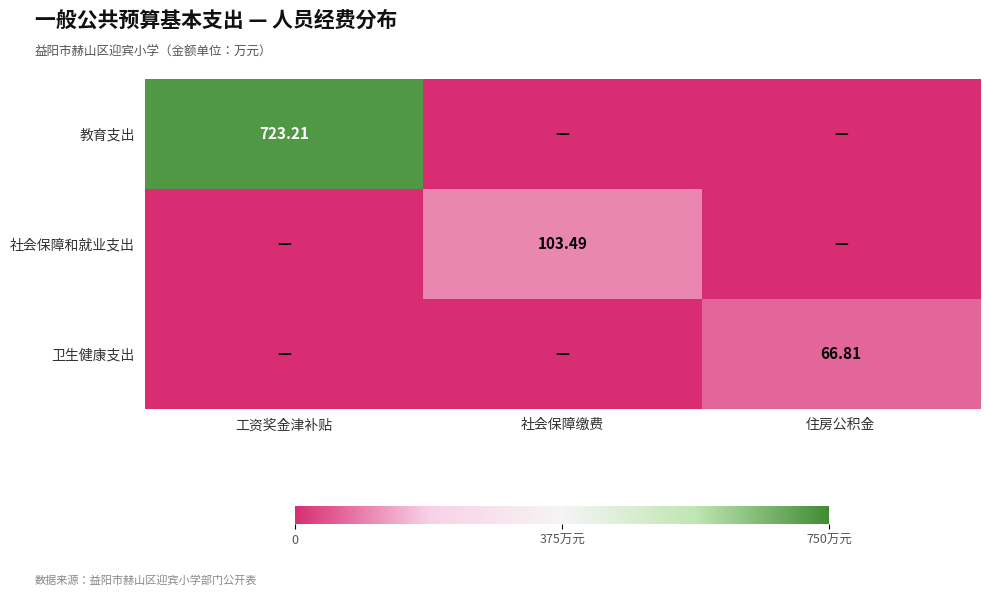

Which has a higher value, 工资奖金津补贴 or 社会保障缴费?

工资奖金津补贴